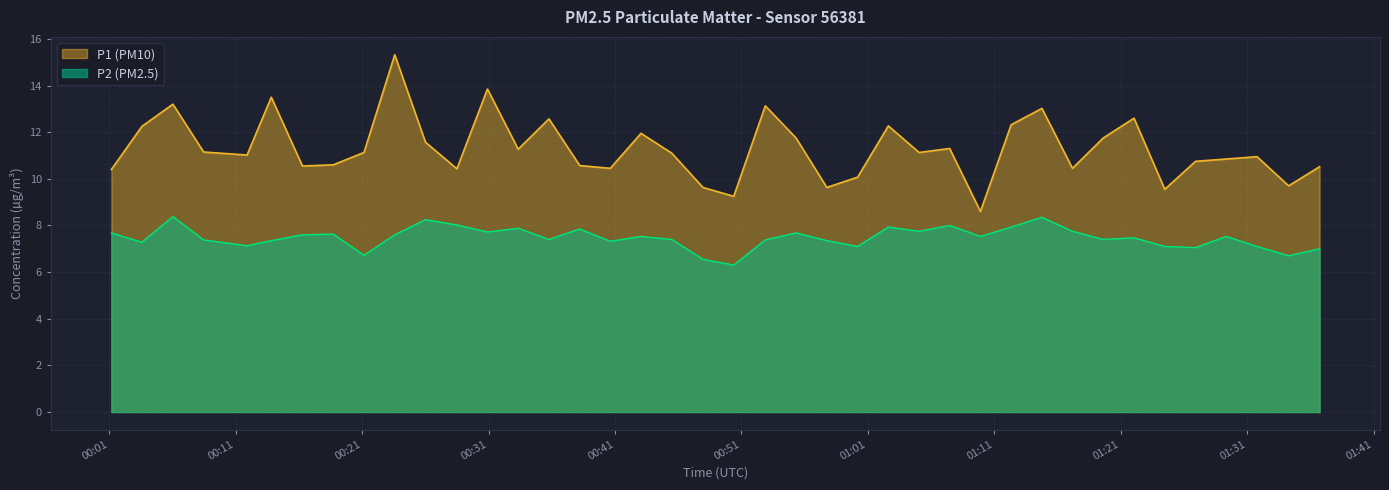

What is the smallest value displayed?

6.3